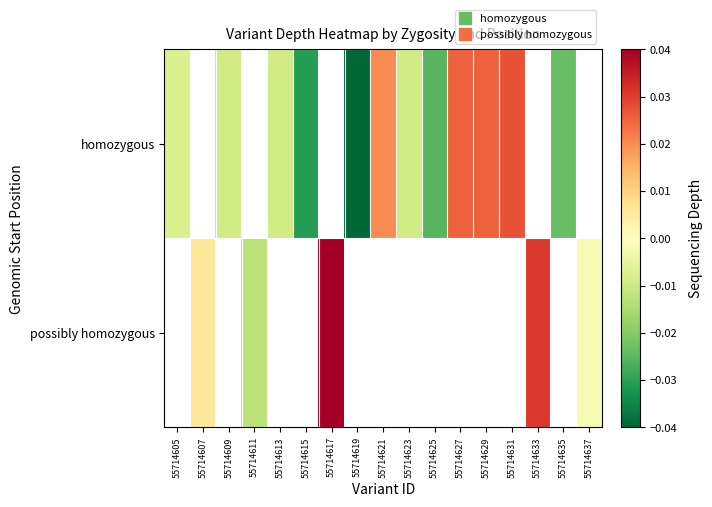

Is it true that homozygous equals -0.0 at 55714623?

True